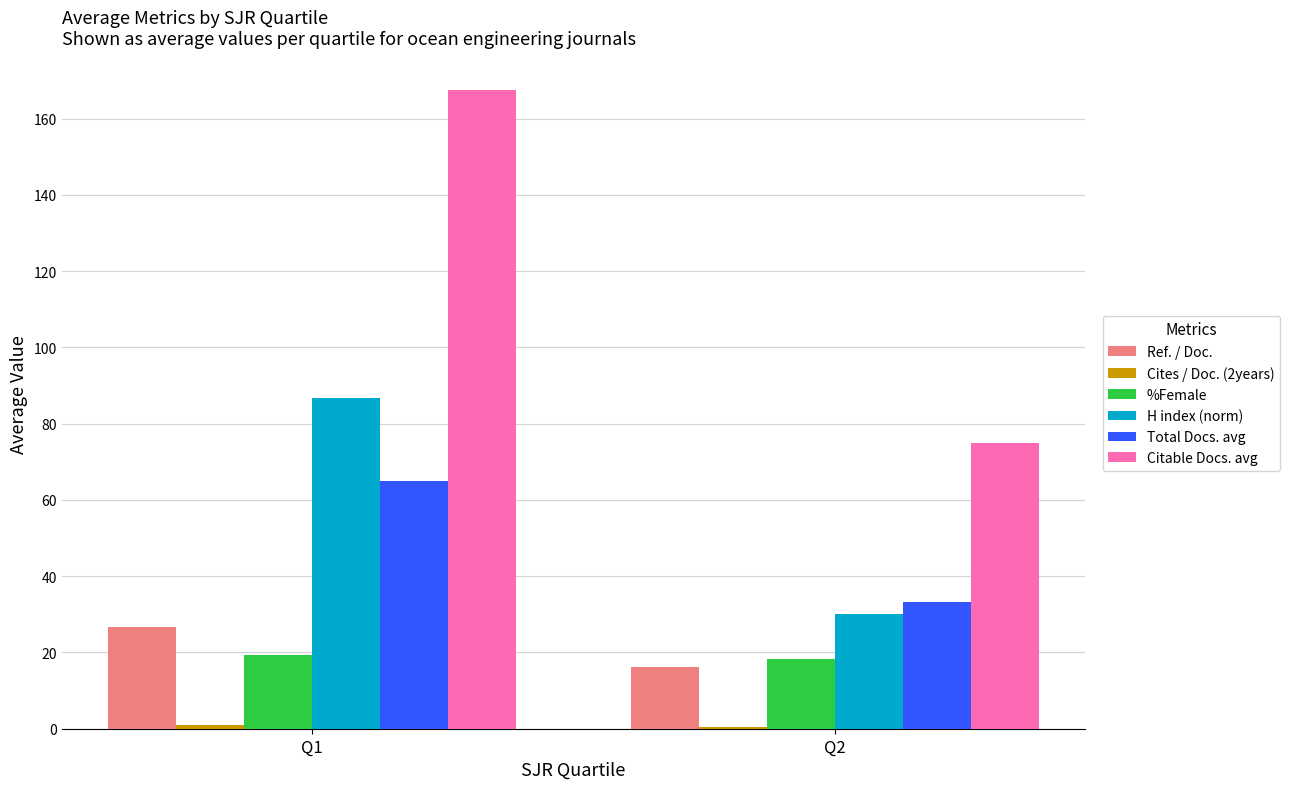

Does the chart contain stacked bars?

No